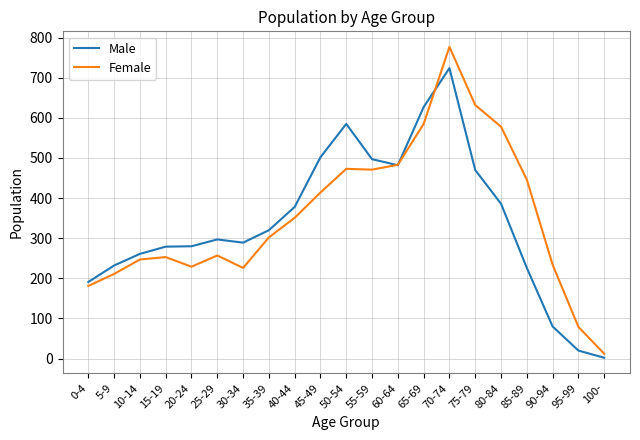

What is the sum of all Male values?

7128